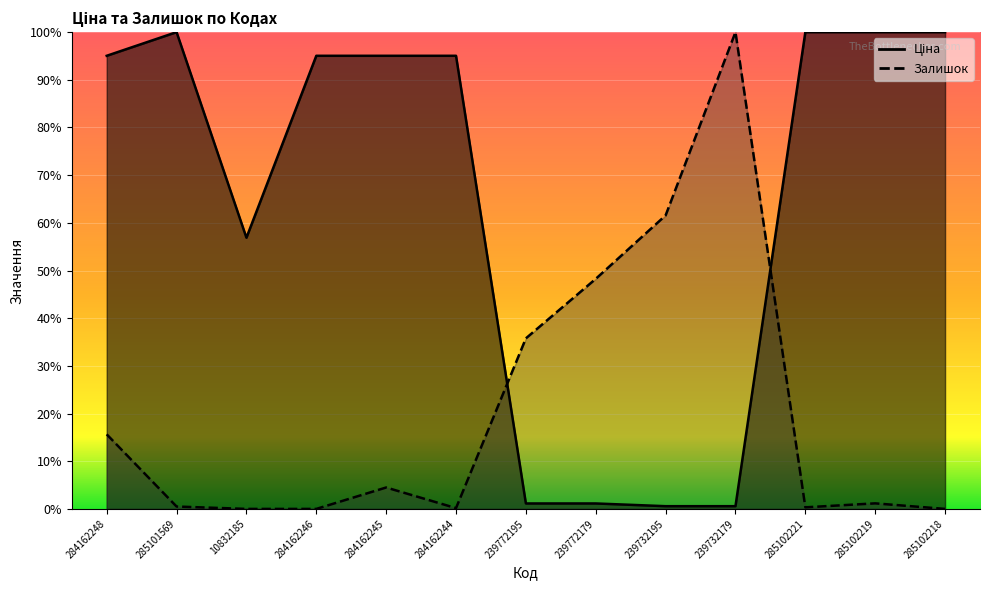

Which series has the largest total across all categories?

Ціна